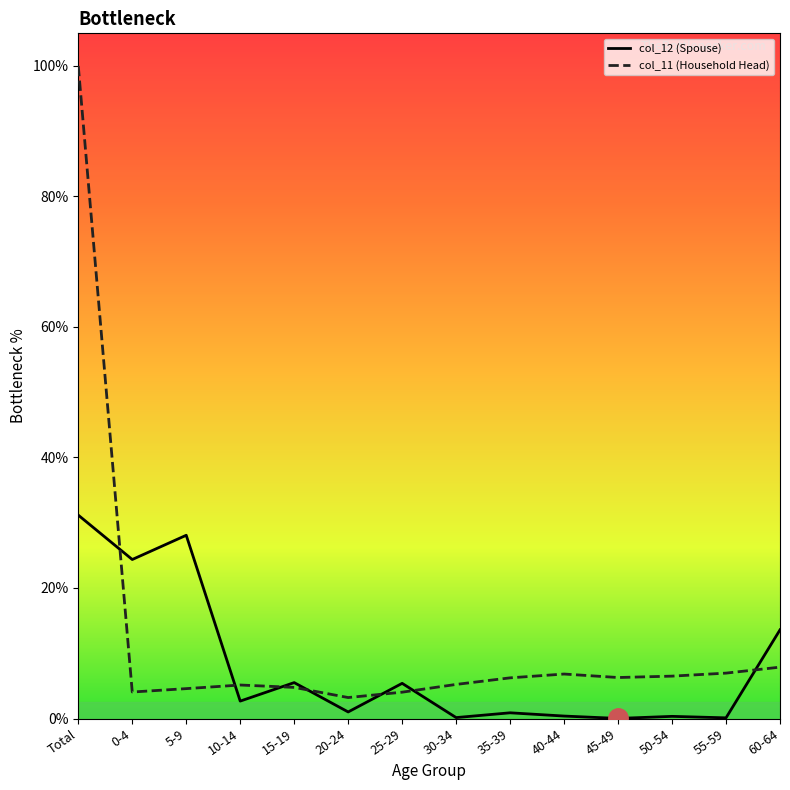

Is the value of col_11 (Household Head) at 35-39 greater than the value of col_12 (Spouse) at 60-64?

No